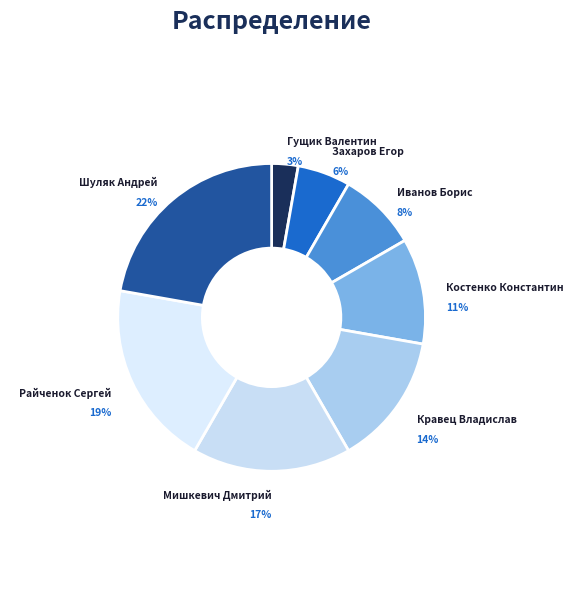

To the nearest percent, what is the difference between the largest and smallest slice percentages?

19%